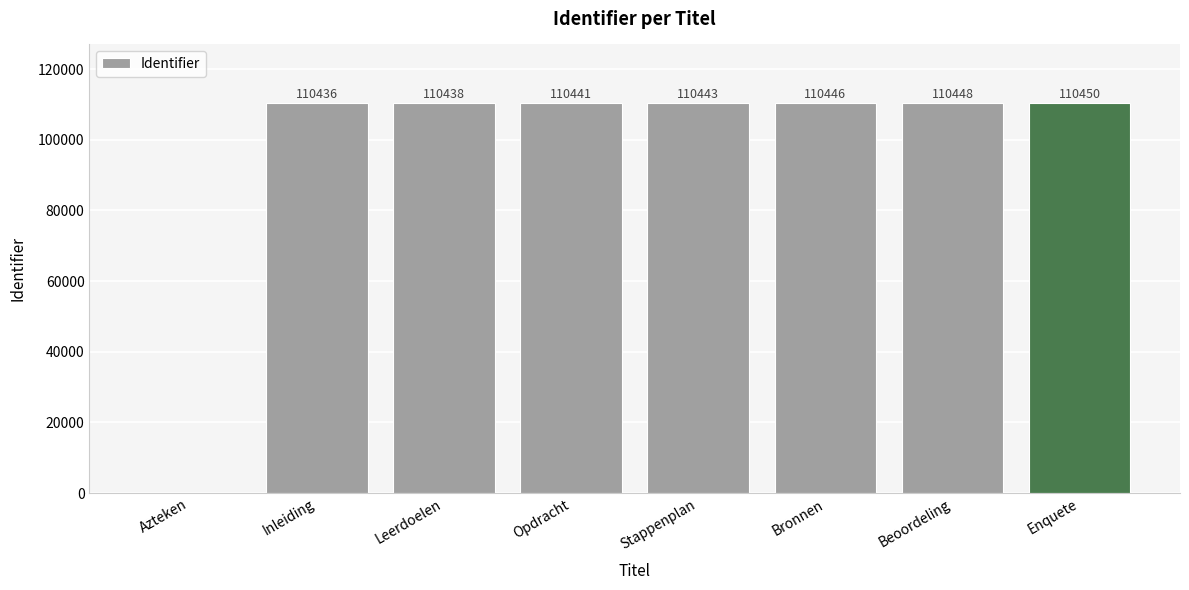

The value at Bronnen is 35466. True or false?

False